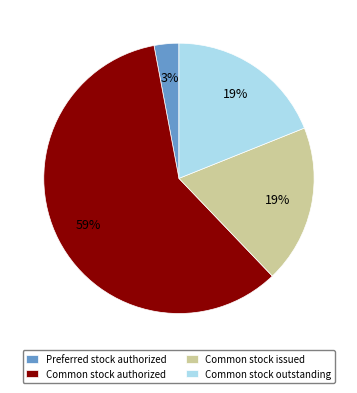

Which slice is the smallest?

Preferred stock authorized